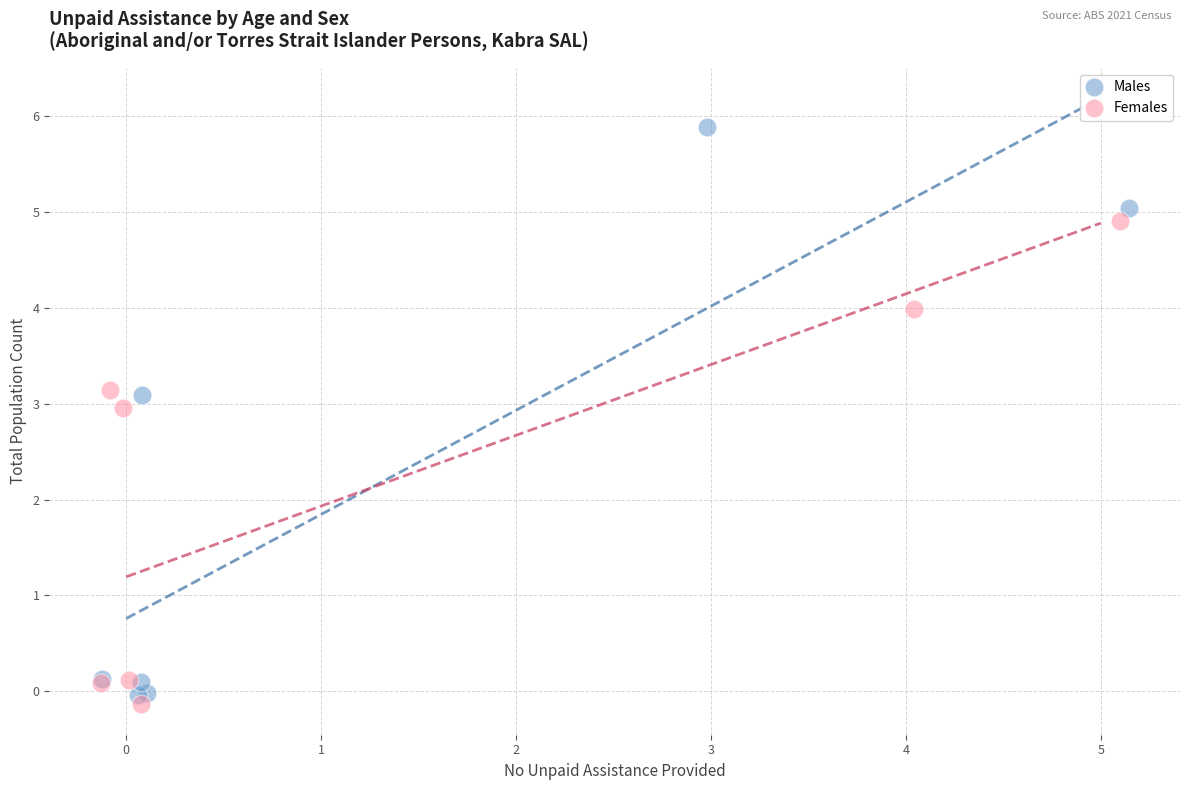

Which series has the widest spread of Y values?

Males